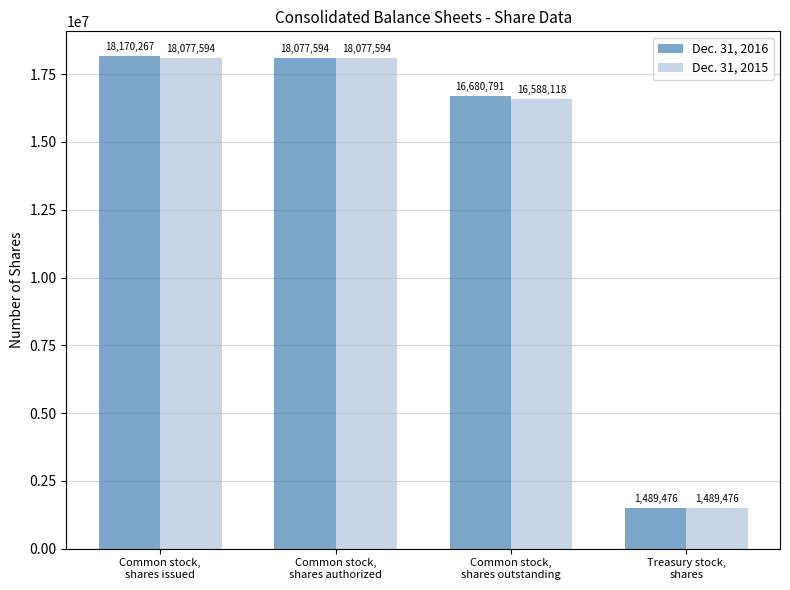

What are all the series names shown in the legend?

Dec. 31, 2016, Dec. 31, 2015